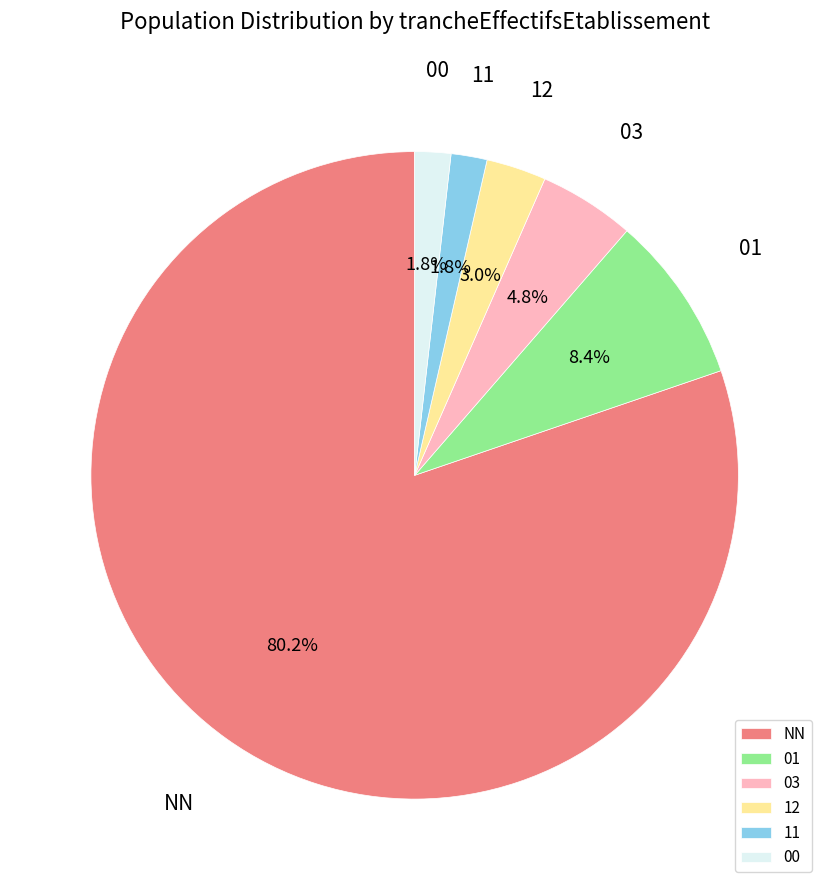

Do 01 and NN together represent more than half of the pie?

Yes